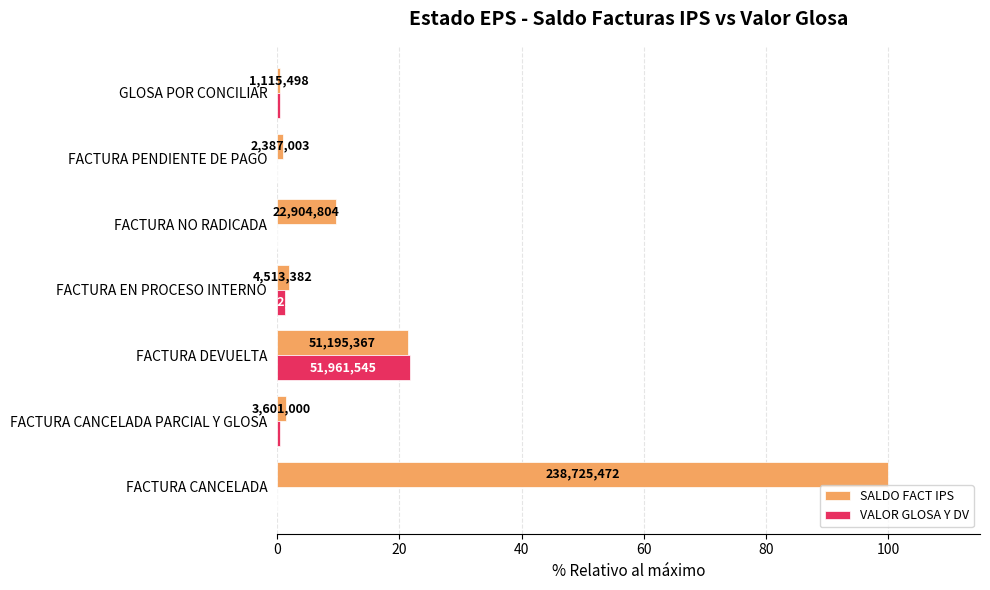

What is the highest value of the VALOR GLOSA Y DV series?

21.8